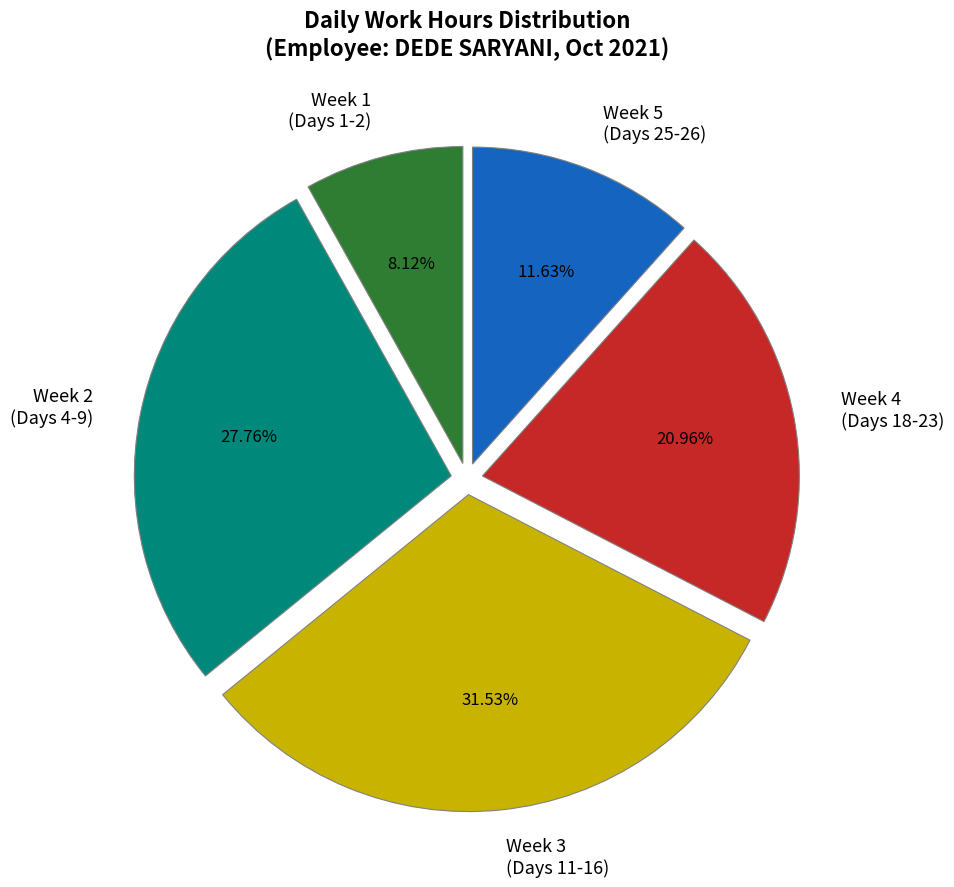

Rank the categories by value from highest to lowest.

Week 3 (Days 11-16), Week 2 (Days 4-9), Week 4 (Days 18-23), Week 5 (Days 25-26), Week 1 (Days 1-2)